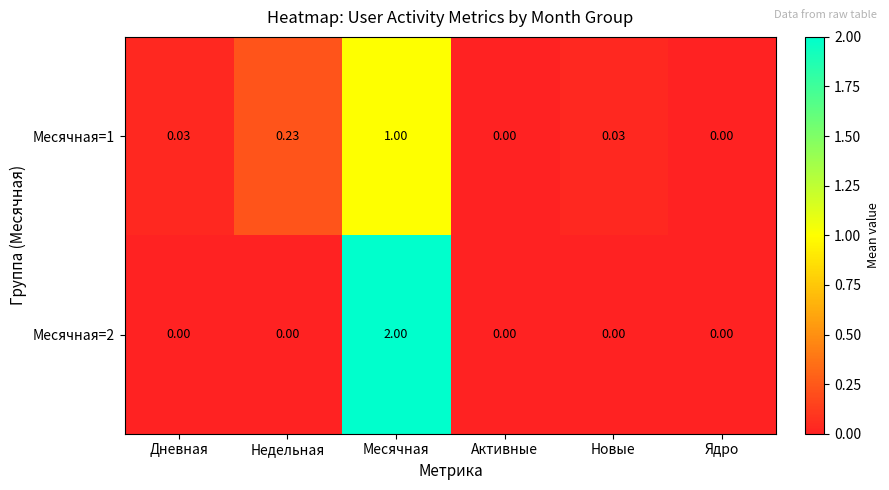

How many series are shown in this chart?

2